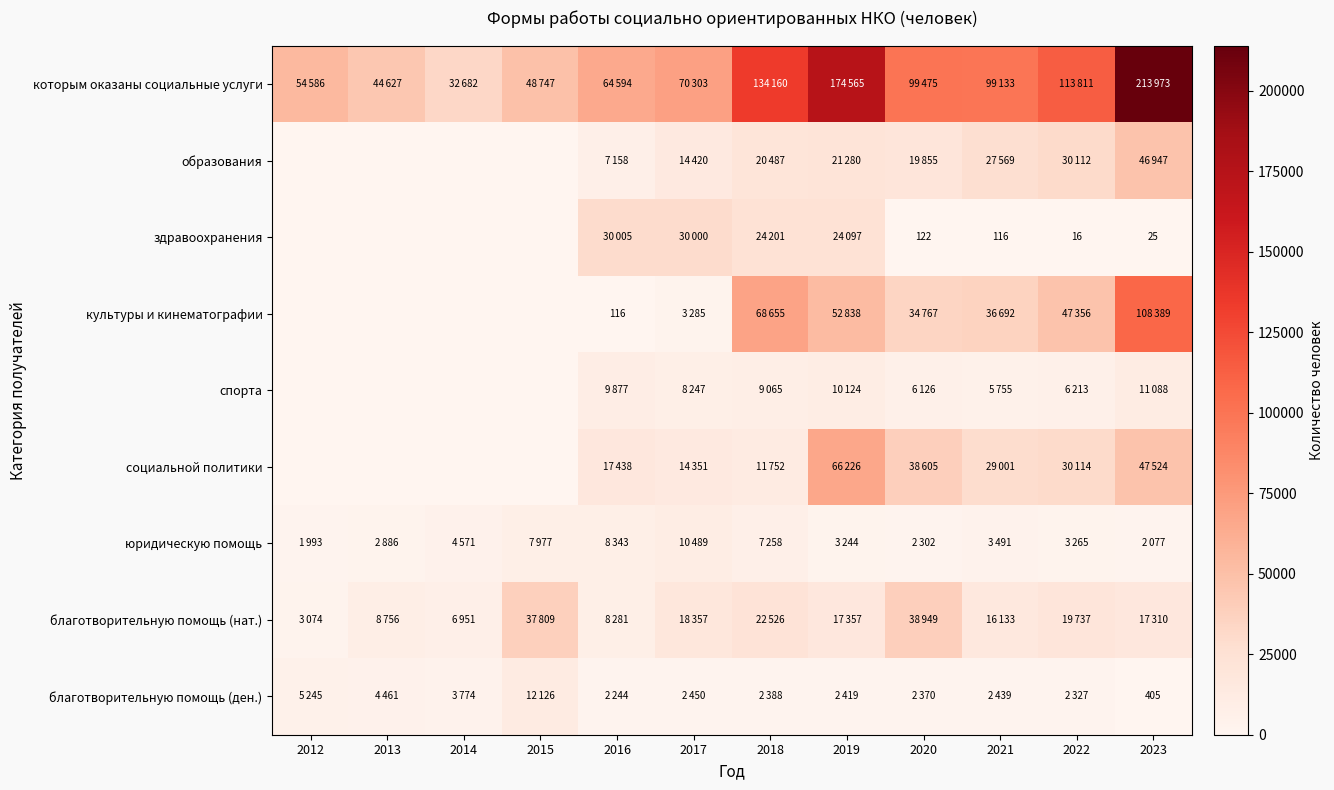

How many values in образования are above zero?

8